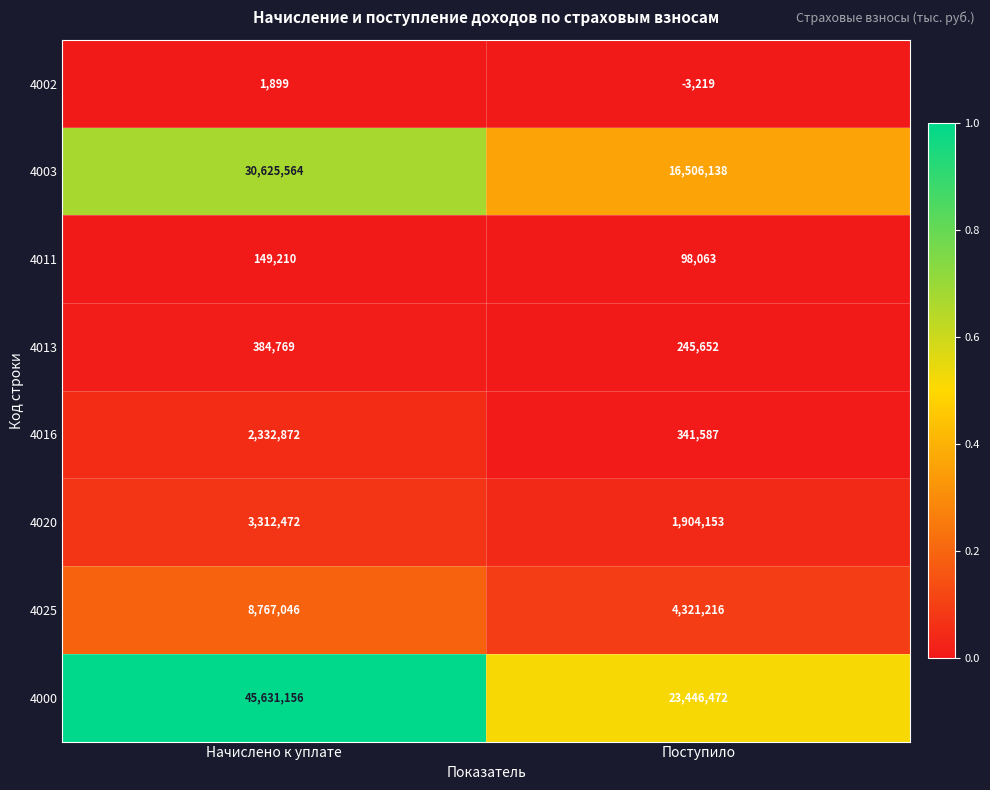

Which series has the largest total across all categories?

4000